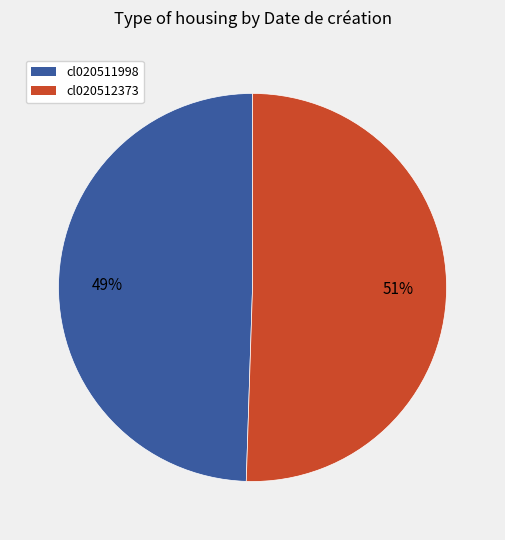

Approximately how many times larger is the value at cl020512373 compared to cl020511998?

1.0